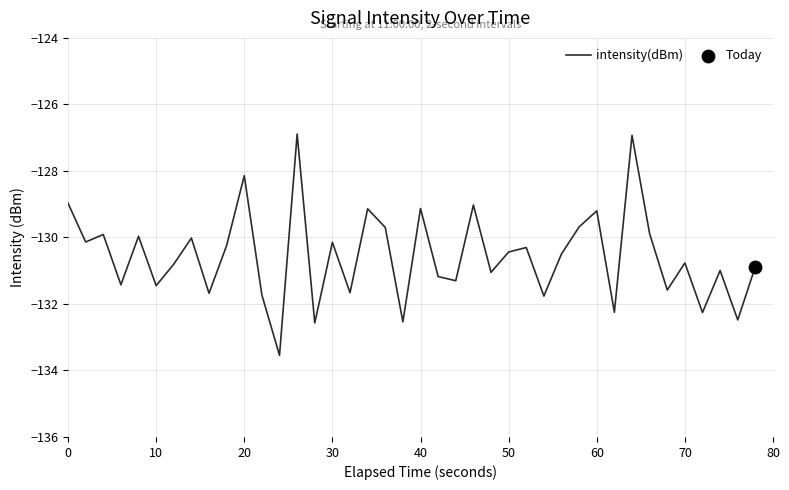

What is the difference between the maximum and minimum values?

6.7